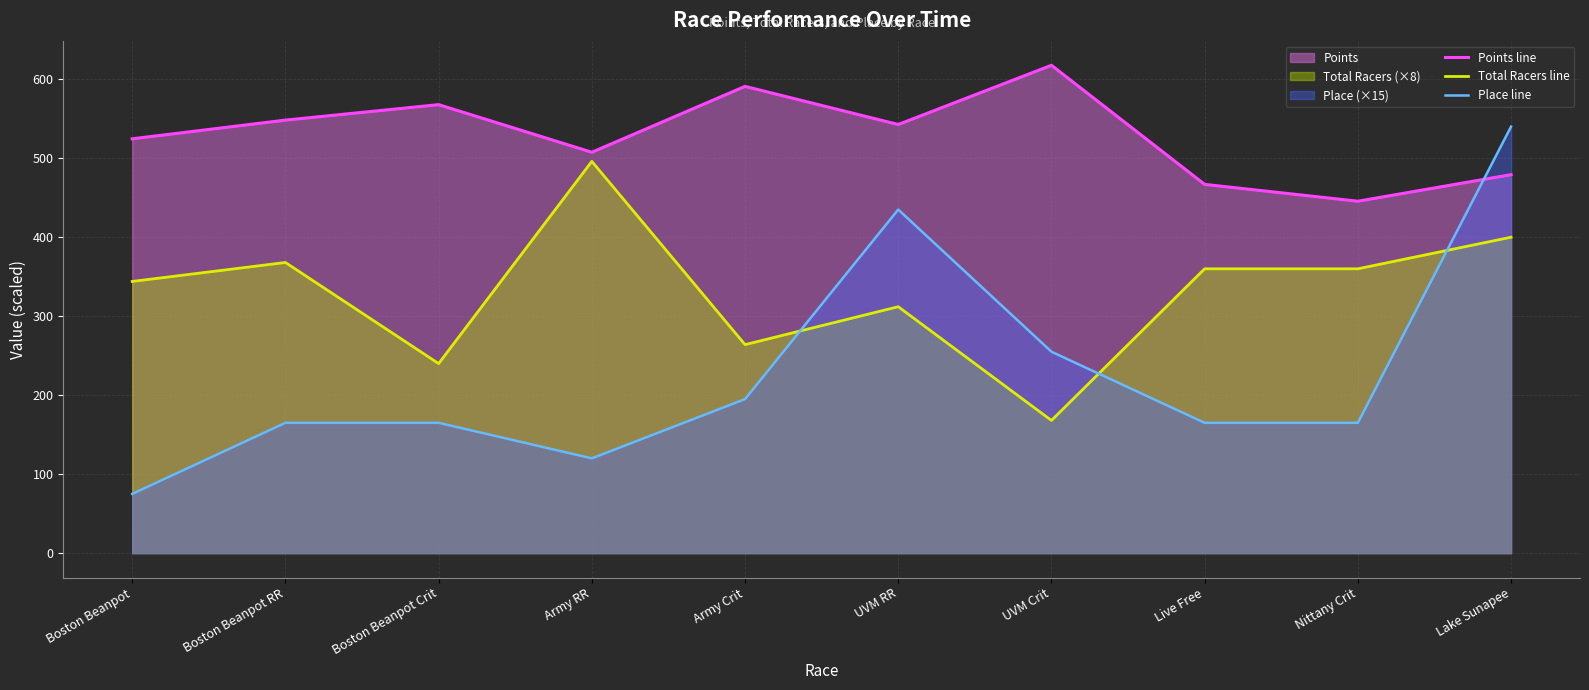

At which category is the sum across all series the highest?

Lake Sunapee